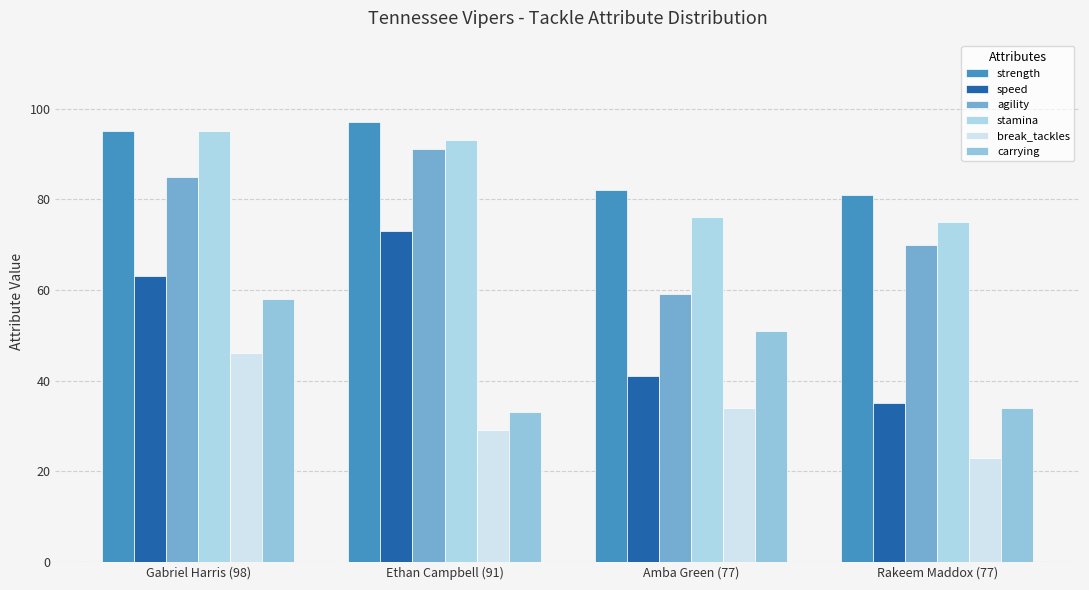

Is the value of strength at Rakeem Maddox (77) greater than the value of speed at Gabriel Harris (98)?

Yes